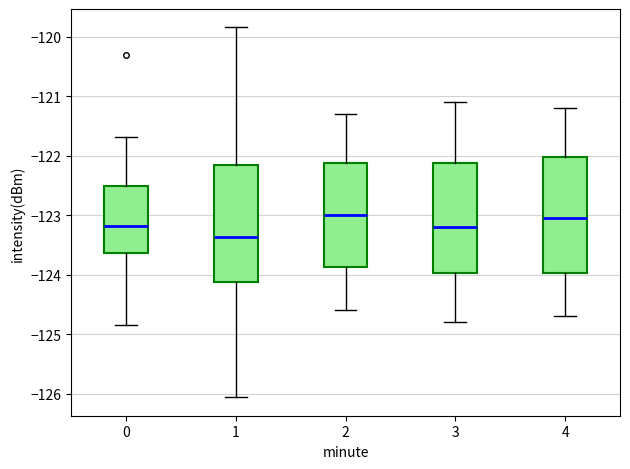

Reading left to right, read every box against the y-axis: the position of its median line, the range the box covers, and the ends of its whiskers. The values are not printed on the chart, so give them approximately, as read against the axis.

0: median -123.2, box -123.6 to -122.5, whiskers -124.9 to -121.7
1: median -123.4, box -124.1 to -122.1, whiskers -126.1 to -119.8
2: median -123.0, box -123.9 to -122.1, whiskers -124.6 to -121.3
3: median -123.2, box -124.0 to -122.1, whiskers -124.8 to -121.1
4: median -123.0, box -124.0 to -122.0, whiskers -124.7 to -121.2